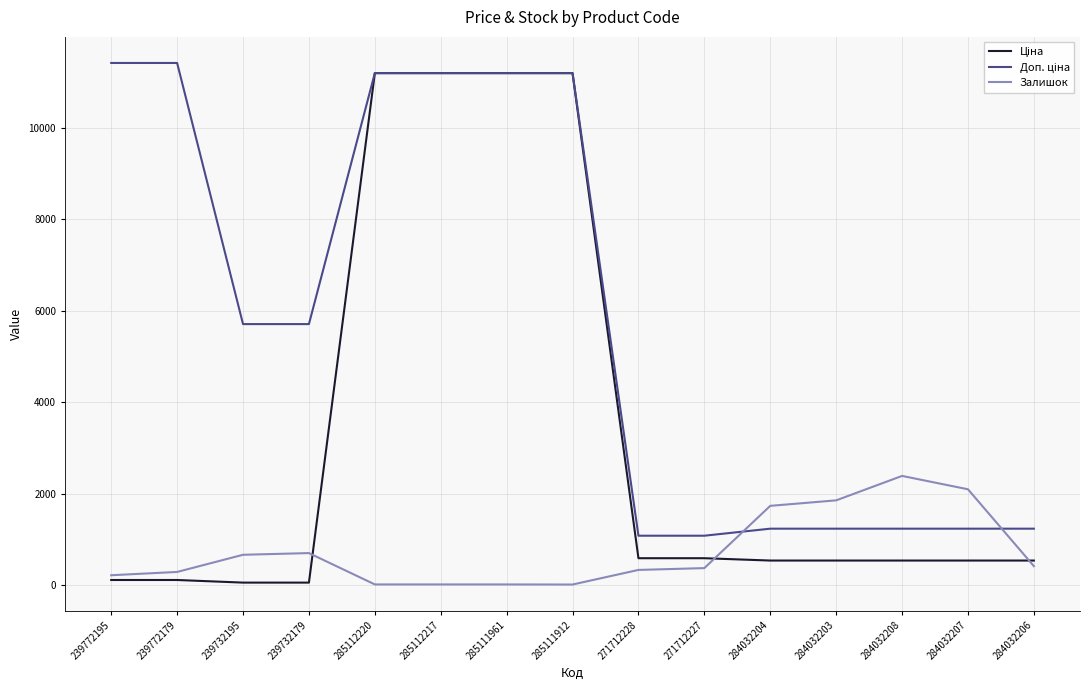

Is it true that Залишок equals 15.0 at 285111912?

True